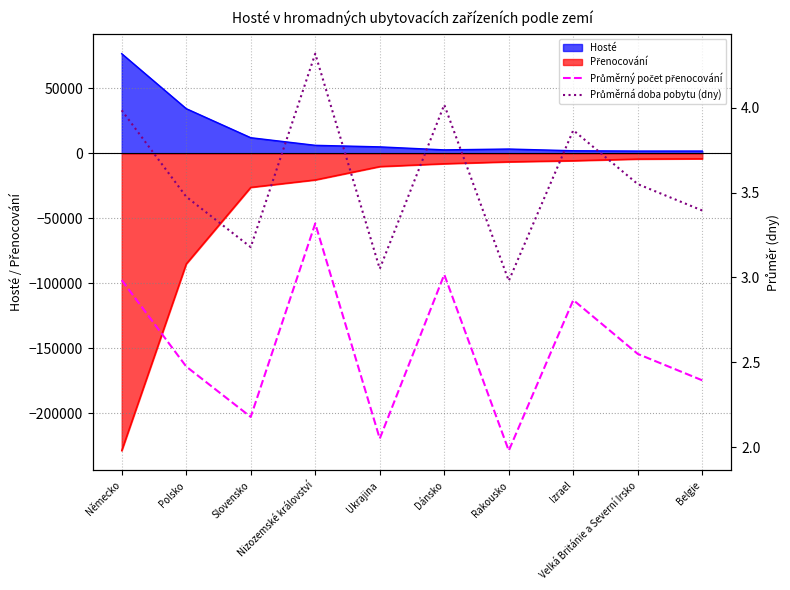

How many lines are shown in the chart?

2